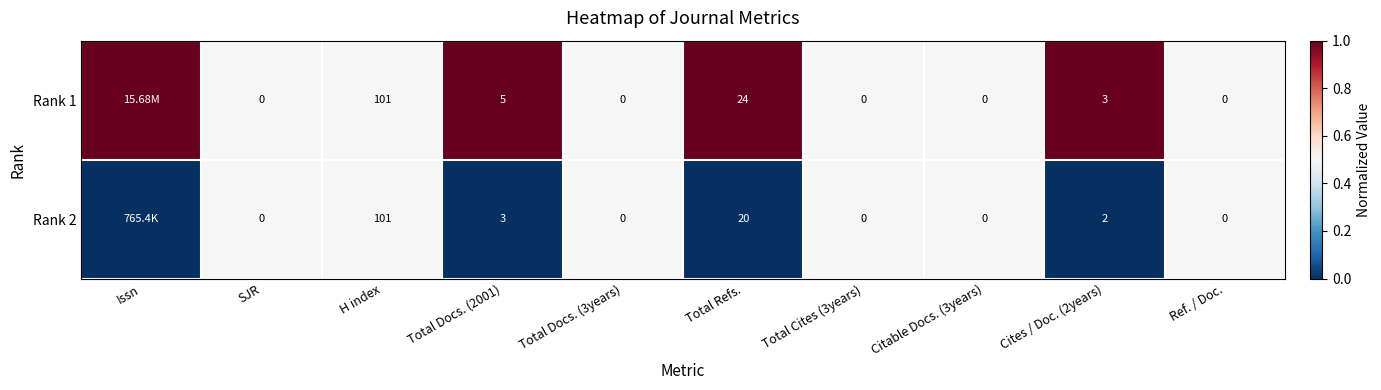

Which series changed the most between SJR and Total Refs.?

Rank 1